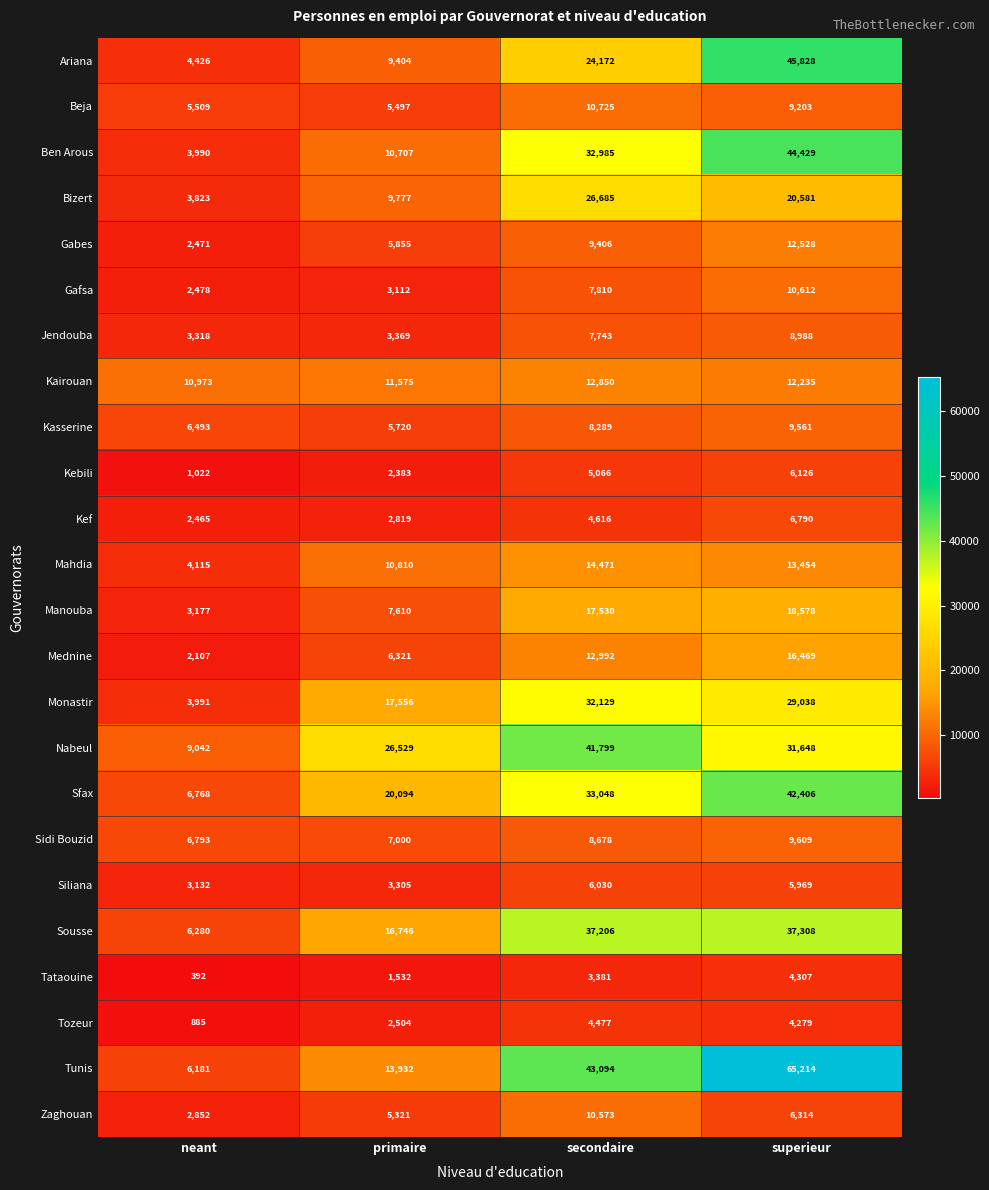

What is the sum of the Tozeur values at neant and primaire?

3389